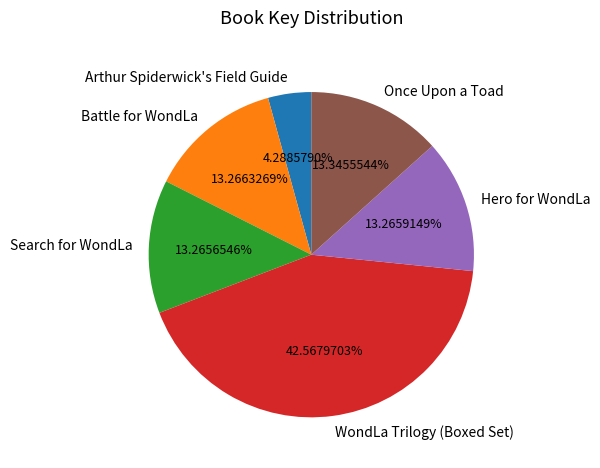

What percentage is the WondLa Trilogy (Boxed Set) slice, to the nearest percent?

43%